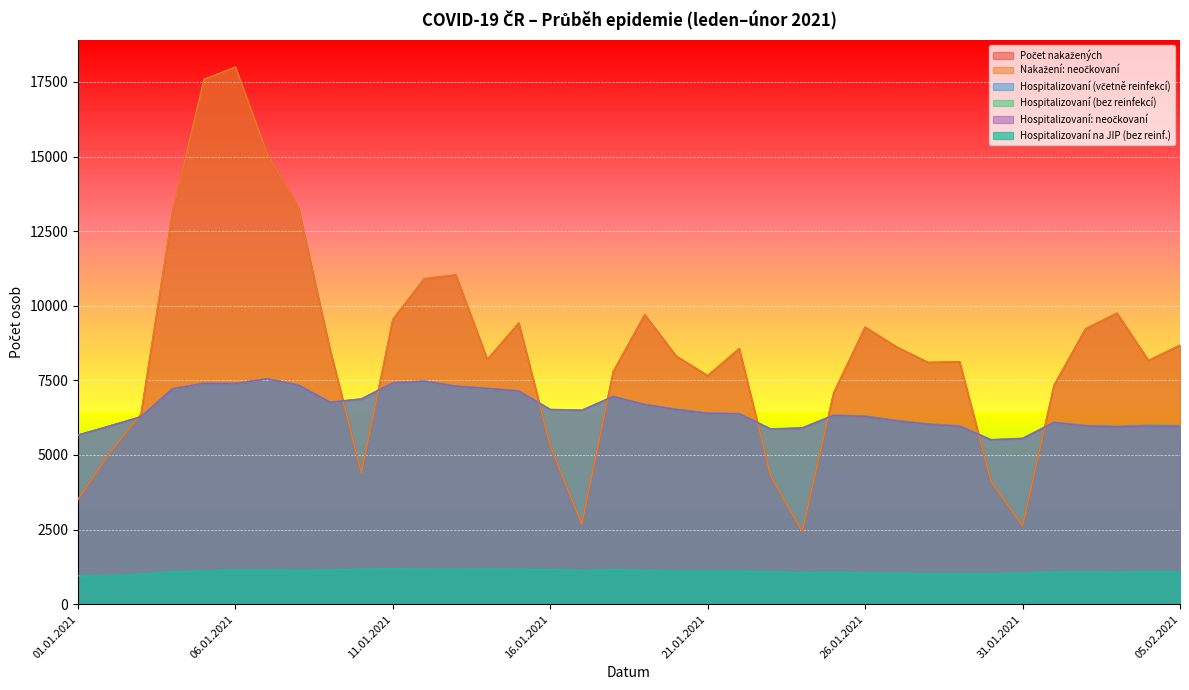

Which has a higher value, 03.02.2021 or 01.01.2021?

03.02.2021